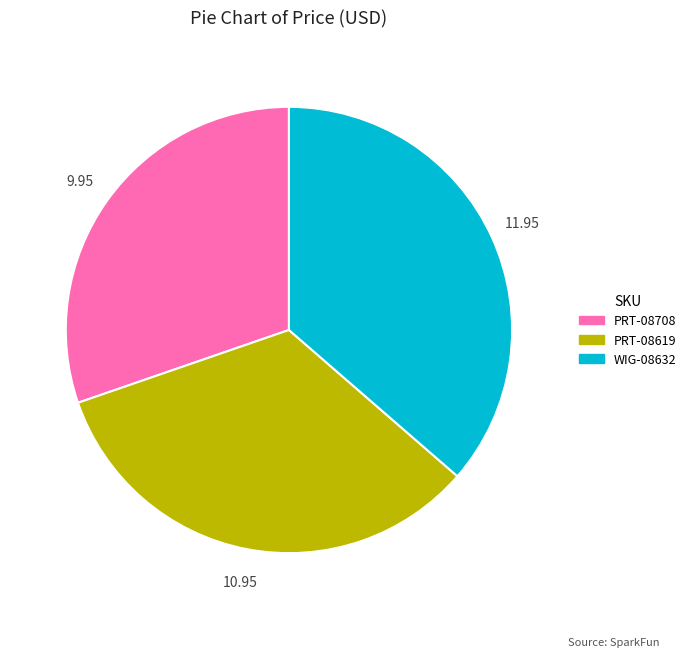

Combined, do WIG-08632 and PRT-08708 account for over 50%?

Yes